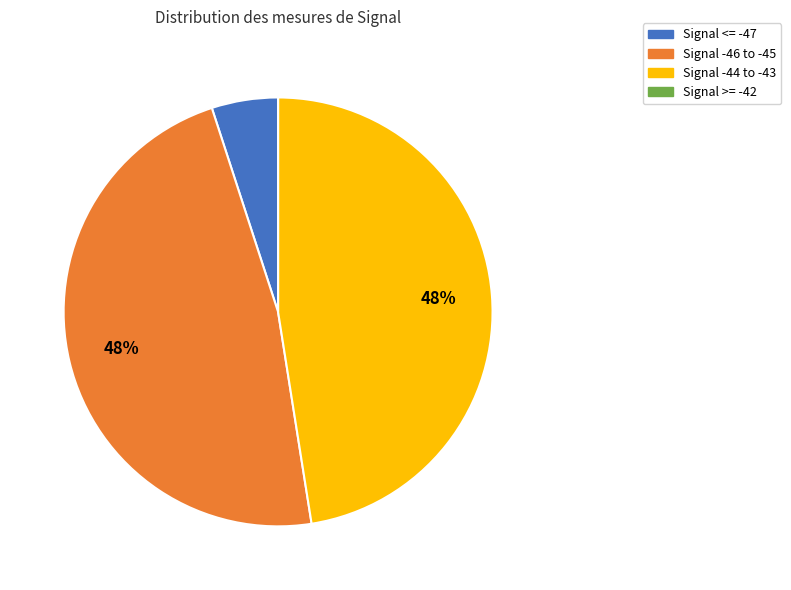

To the nearest percent, what is the combined percentage of Signal -44 to -43 and Signal -46 to -45?

95%